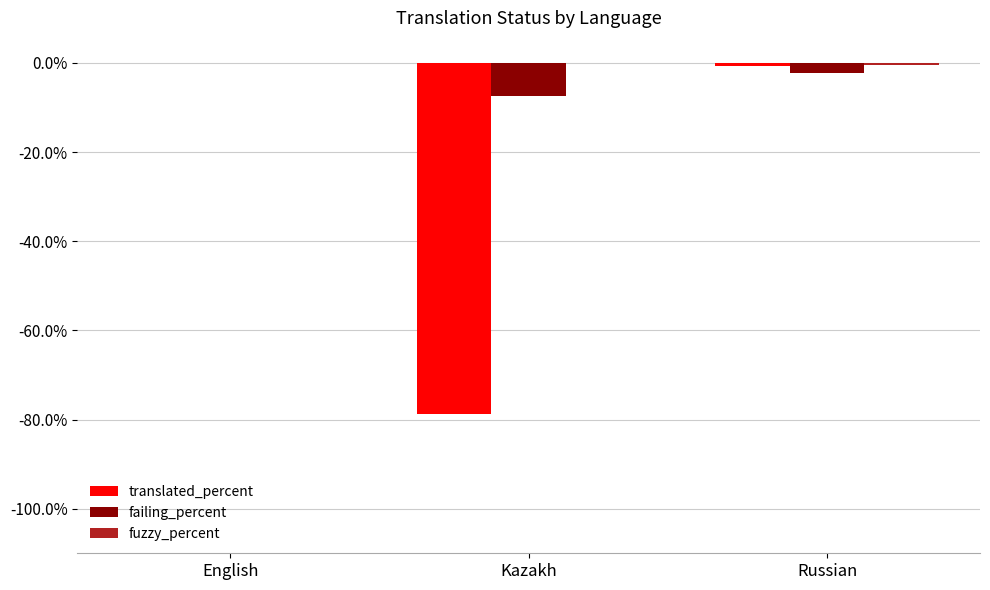

Are the bars grouped side by side (vs. stacked)?

Yes